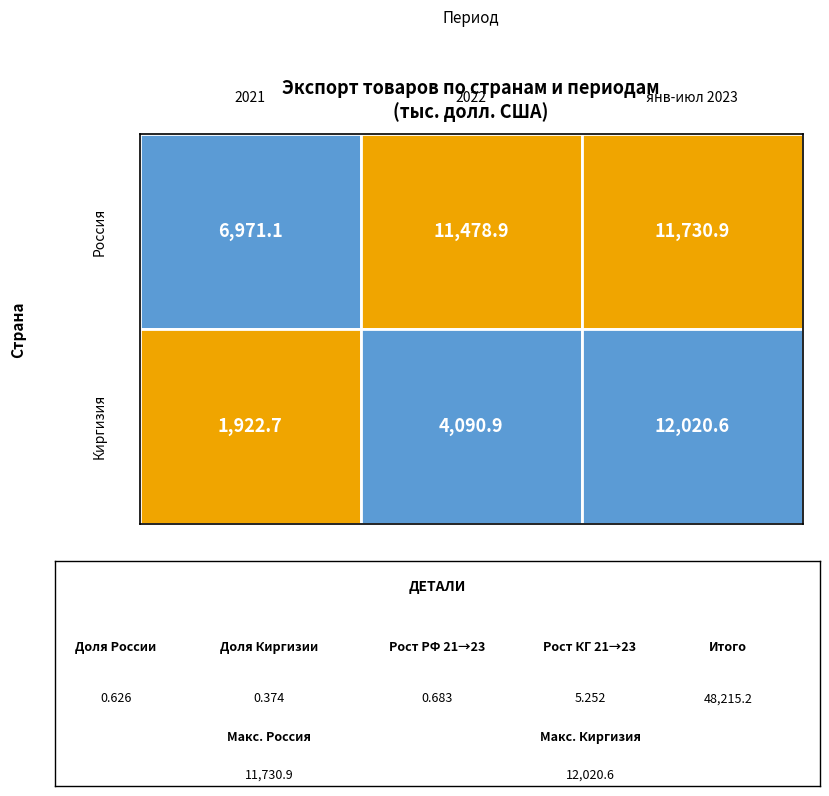

What is the sum of all Россия values?

30181.0